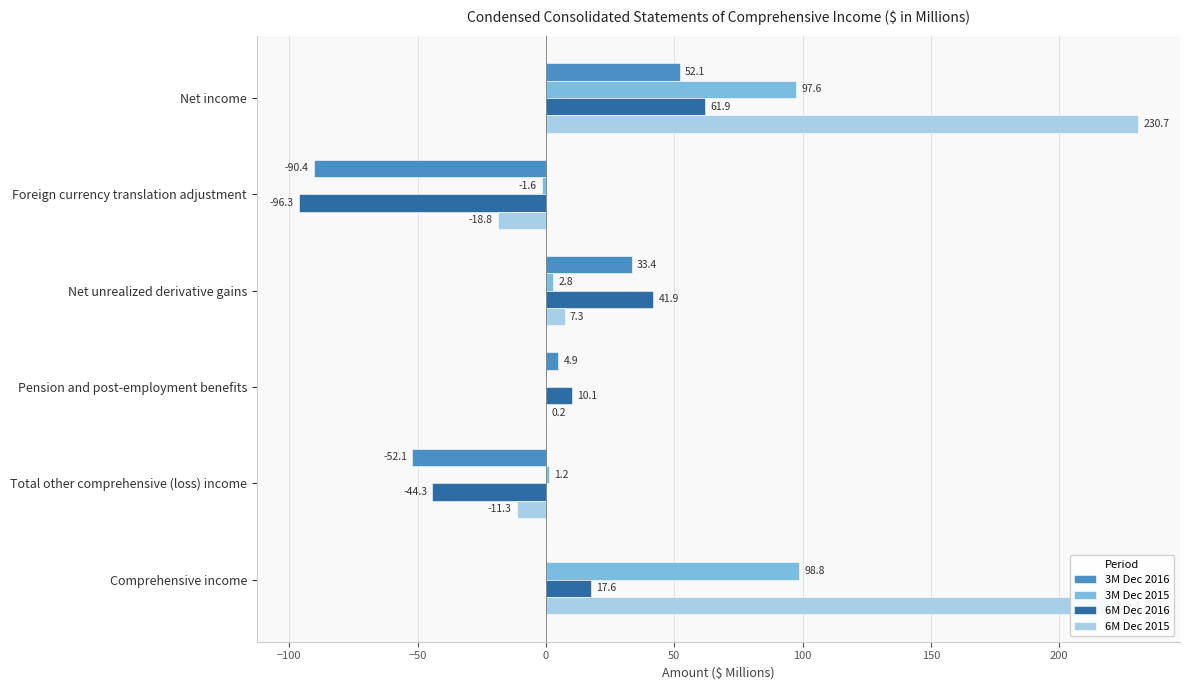

Which series has the largest range (max minus min)?

6M Dec 2015